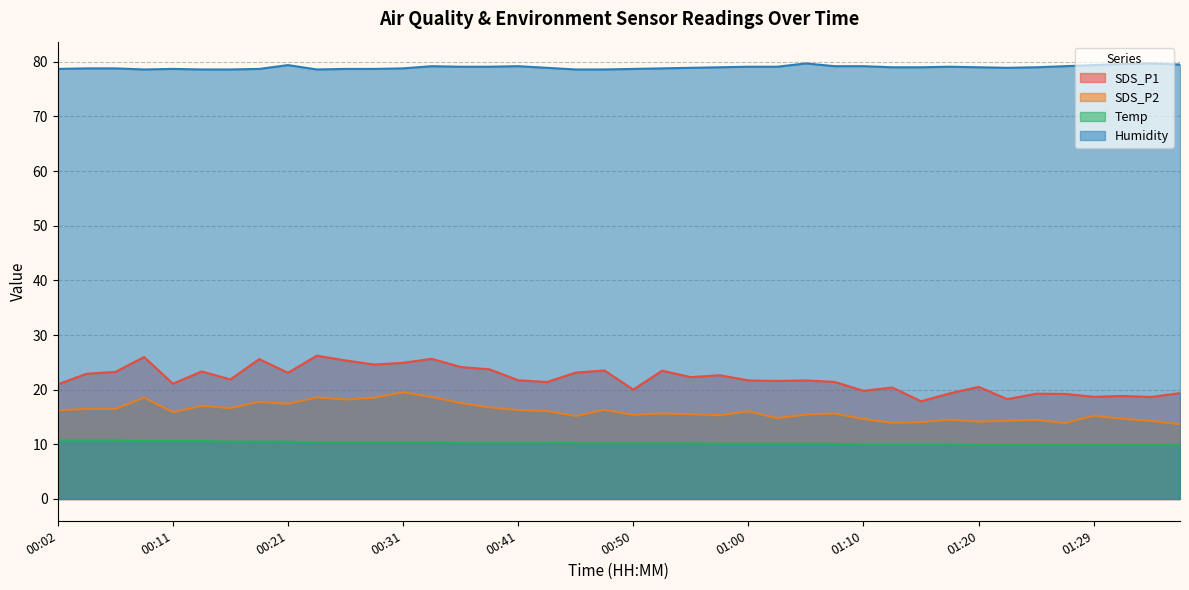

Does the chart have visible grid lines?

Yes